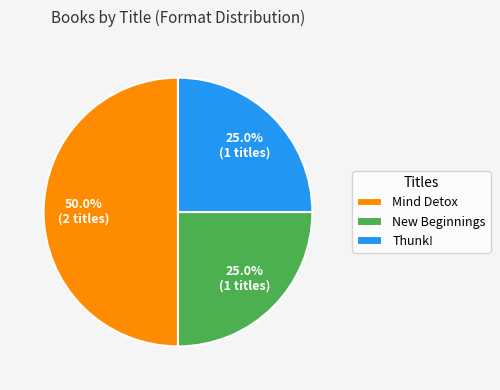

To the nearest percent, what portion does Thunk! represent?

25%